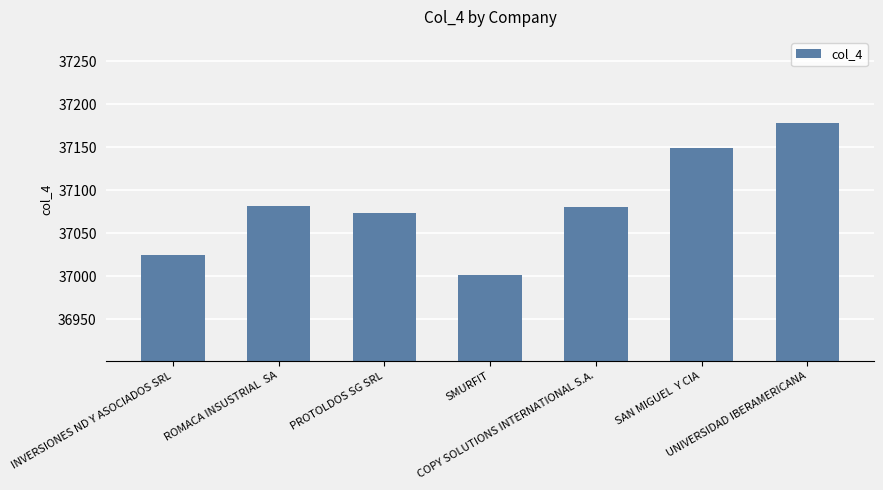

How many values are below 37081?

3